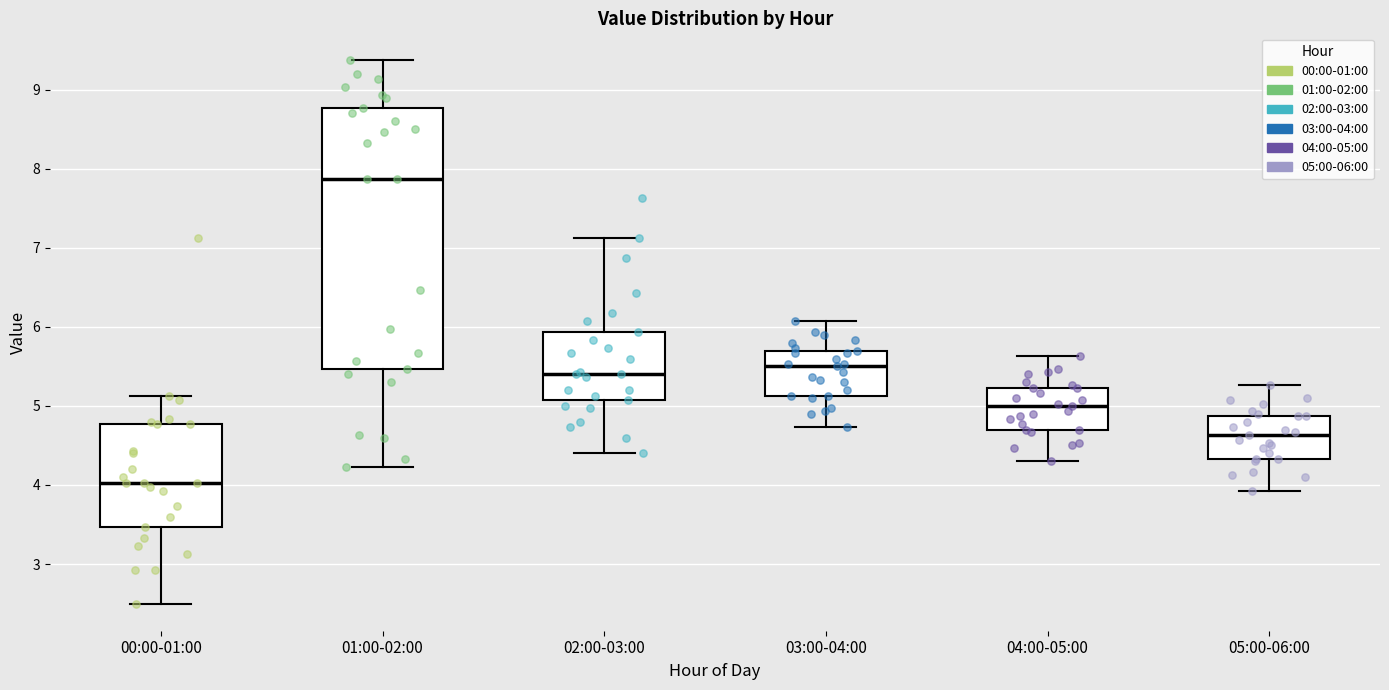

Which box's median line is the lowest?

00:00-01:00